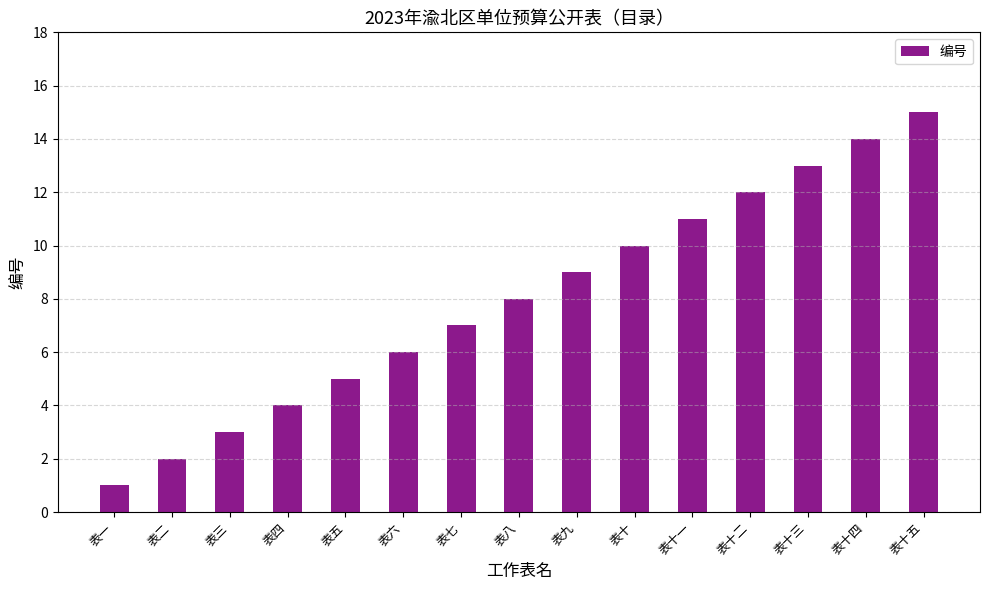

Rank the categories by value from highest to lowest.

表十五, 表十四, 表十三, 表十二, 表十一, 表十, 表九, 表八, 表七, 表六, 表五, 表四, 表三, 表二, 表一